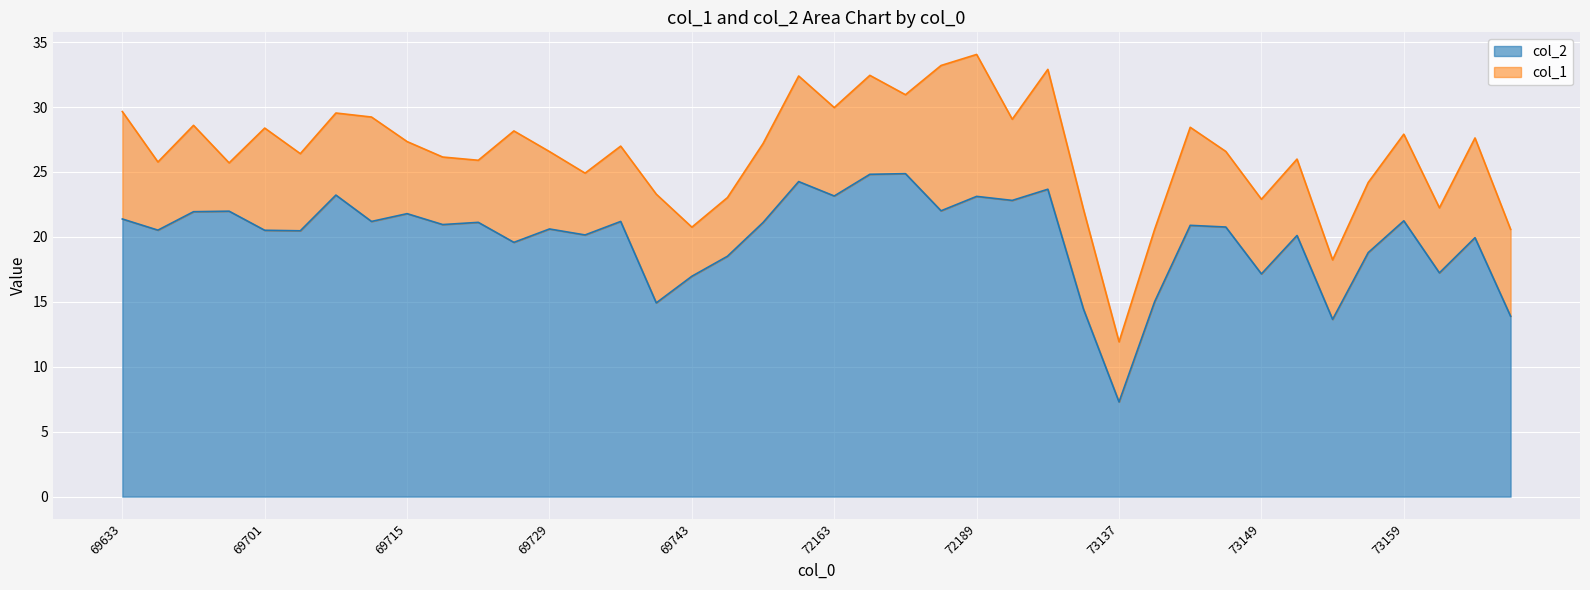

True or false: col_2 has more than 0 points higher than both neighbors.

True